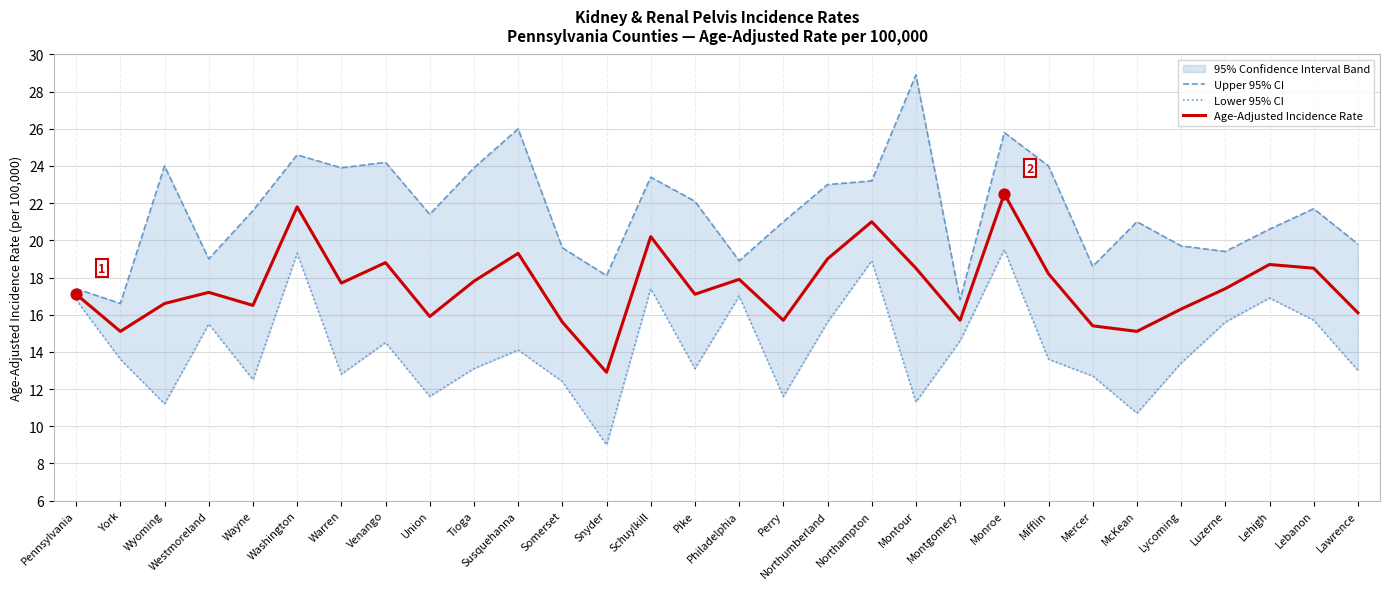

At how many categories does at least one series exceed 28?

1